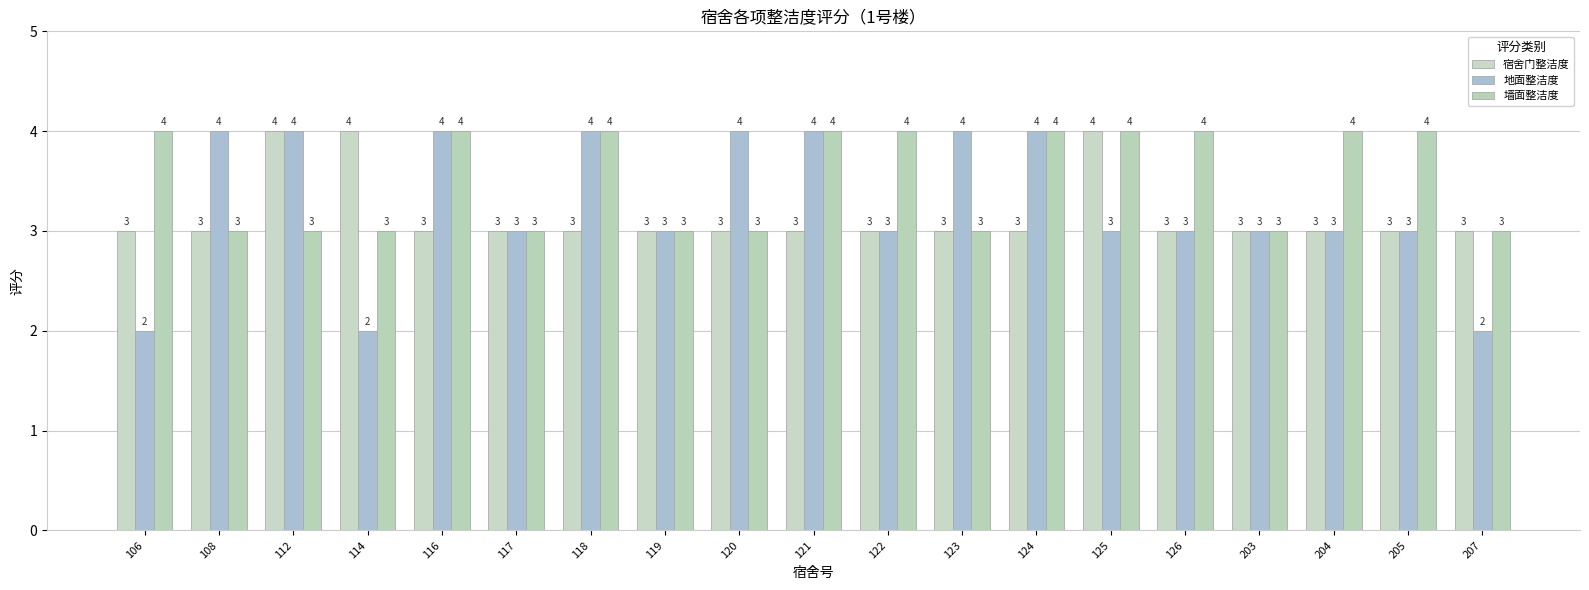

Read the 宿舍门整洁度 value at 106.

3